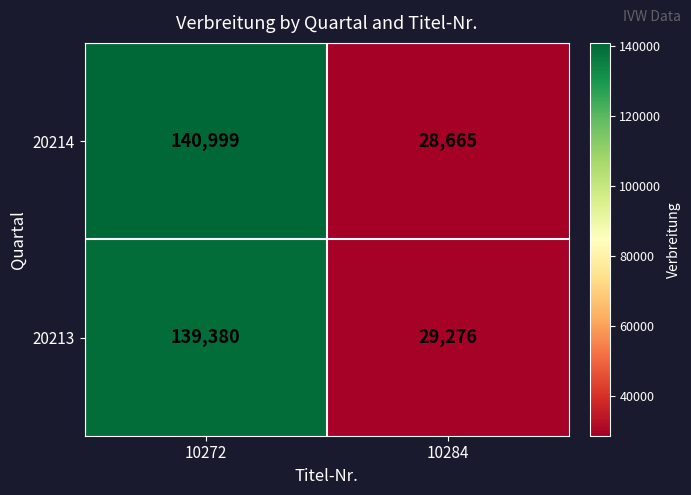

At how many categories does at least one series exceed 98520?

1